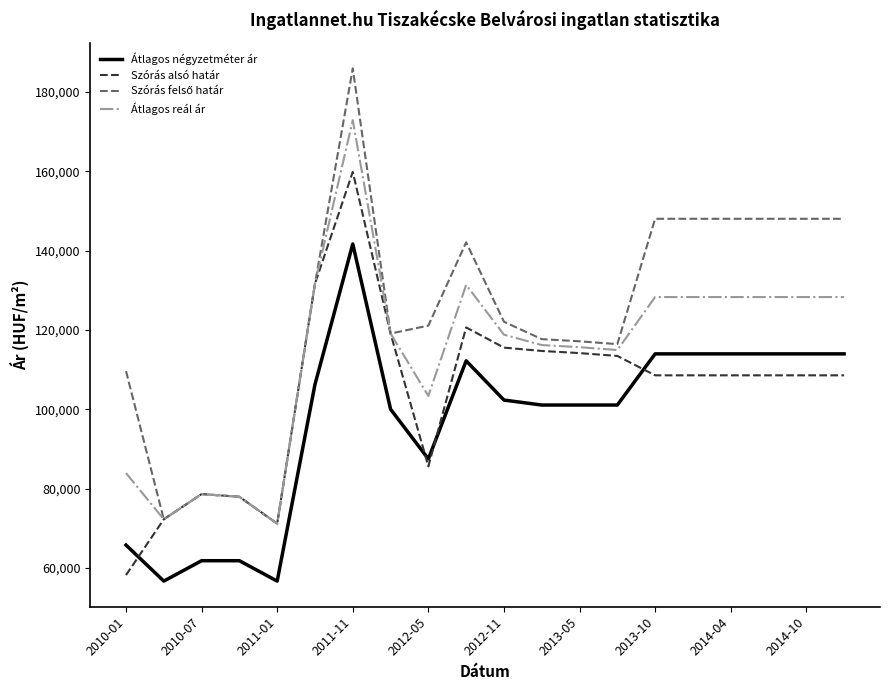

True or false: Átlagos reál ár and Átlagos négyzetméter ár intersect in this chart.

False